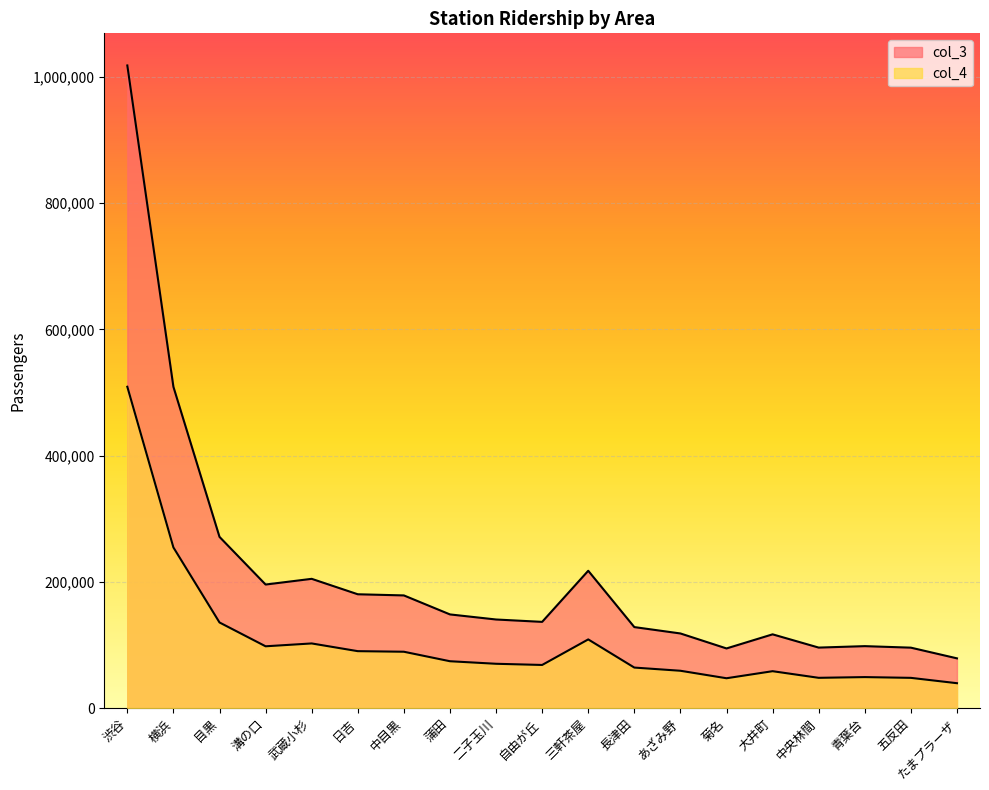

Is it true that col_4 equals 254565.0 at 横浜?

True